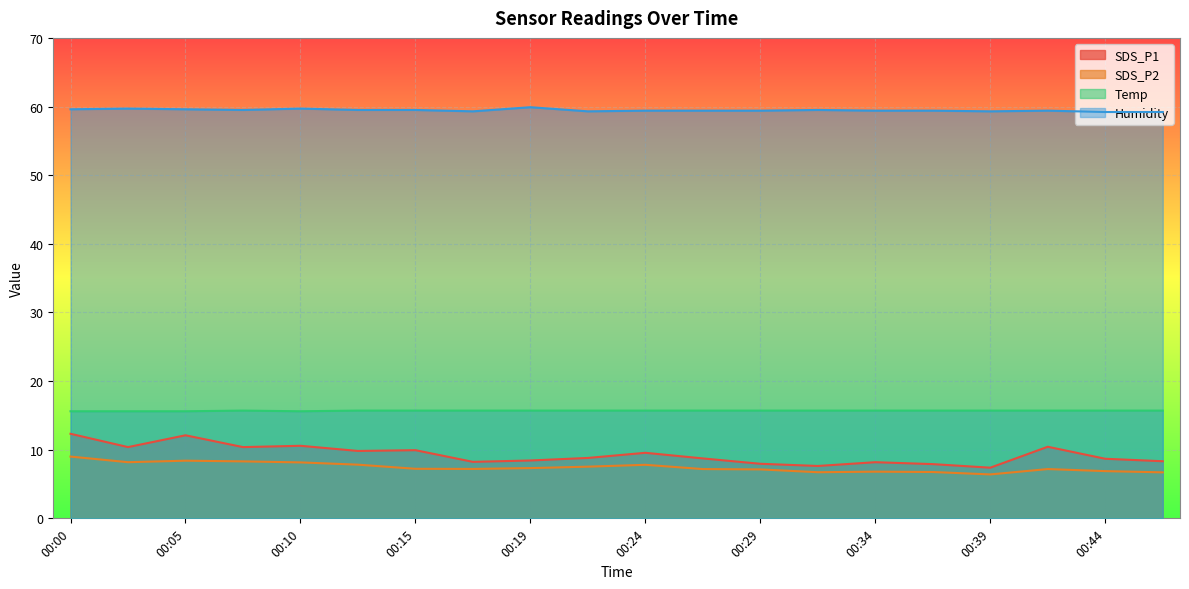

Reading left to right, what are all the values shown in this chart?

SDS_P1: 00:00=12.3	00:02=10.4	00:05=12.1	00:07=10.4	00:10=10.6	00:12=9.8	00:15=9.9	00:17=8.2	00:19=8.4	00:22=8.8	00:24=9.6	00:27=8.7	00:29=8.0	00:32=7.6	00:34=8.2	00:36=7.9	00:39=7.4	00:41=10.4	00:44=8.7	00:46=8.3
SDS_P2: 00:00=9.0	00:02=8.2	00:05=8.4	00:07=8.3	00:10=8.2	00:12=7.8	00:15=7.2	00:17=7.2	00:19=7.3	00:22=7.5	00:24=7.8	00:27=7.2	00:29=7.1	00:32=6.7	00:34=6.8	00:36=6.8	00:39=6.4	00:41=7.2	00:44=6.9	00:46=6.7
Temp: 00:00=15.6	00:02=15.6	00:05=15.6	00:07=15.7	00:10=15.6	00:12=15.7	00:15=15.7	00:17=15.7	00:19=15.7	00:22=15.7	00:24=15.7	00:27=15.7	00:29=15.7	00:32=15.7	00:34=15.7	00:36=15.7	00:39=15.7	00:41=15.7	00:44=15.7	00:46=15.7
Humidity: 00:00=59.6	00:02=59.7	00:05=59.6	00:07=59.5	00:10=59.7	00:12=59.5	00:15=59.5	00:17=59.3	00:19=59.9	00:22=59.3	00:24=59.4	00:27=59.4	00:29=59.4	00:32=59.5	00:34=59.4	00:36=59.4	00:39=59.3	00:41=59.4	00:44=59.2	00:46=59.2